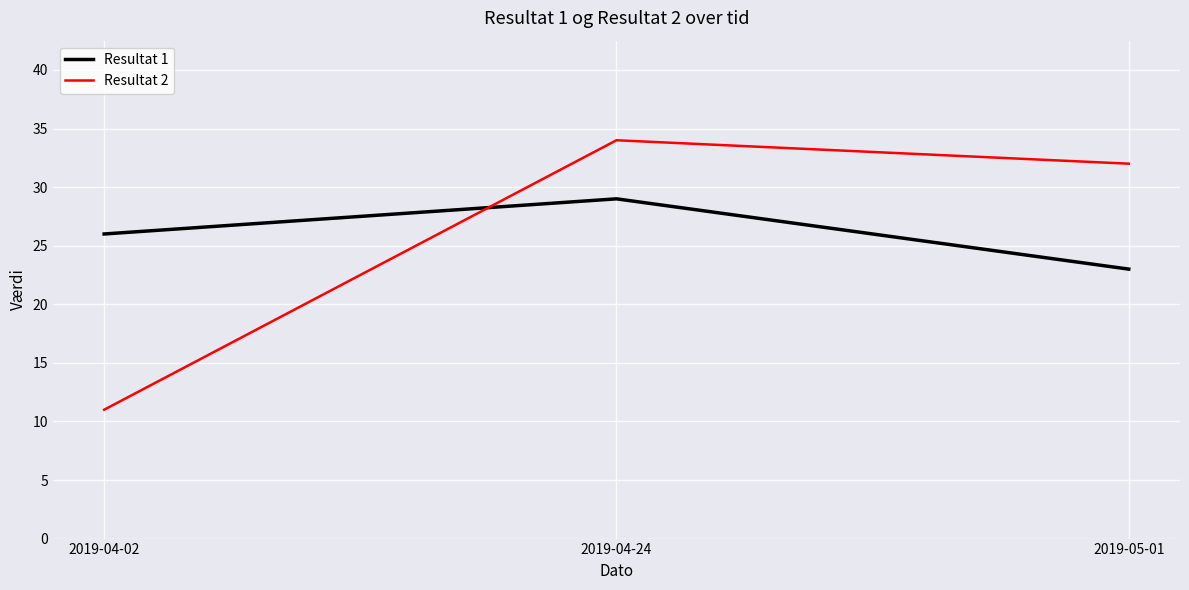

Reading left to right, transcribe all the data shown in this chart.

Resultat 1: 2019-04-02=26	2019-04-24=29	2019-05-01=23
Resultat 2: 2019-04-02=11	2019-04-24=34	2019-05-01=32